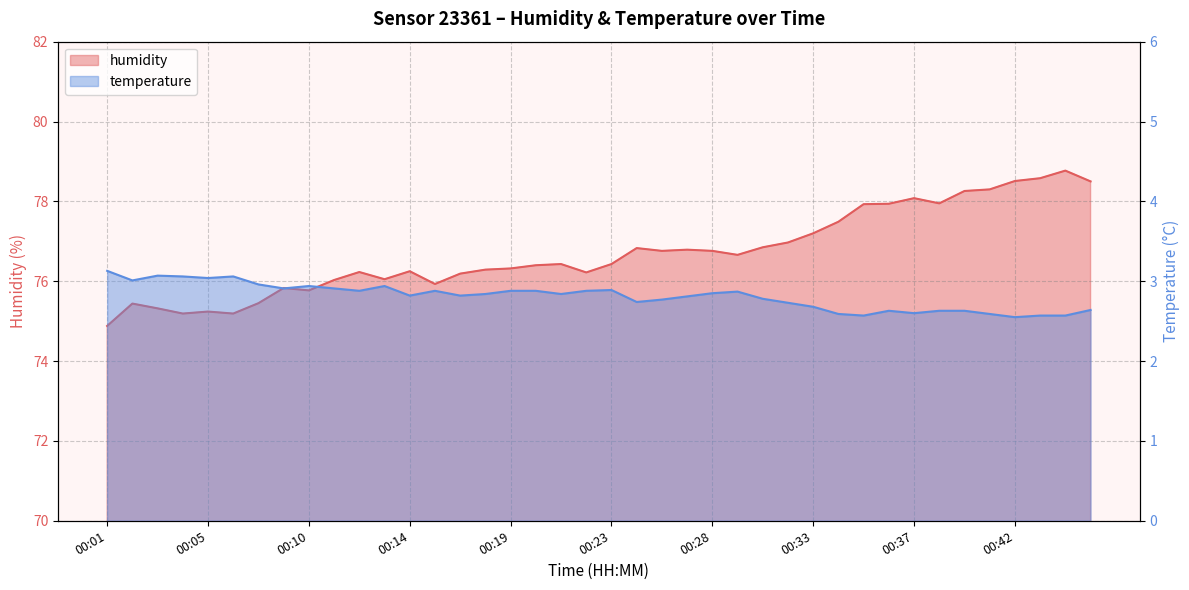

Which label corresponds to the largest value in the chart?

00:45